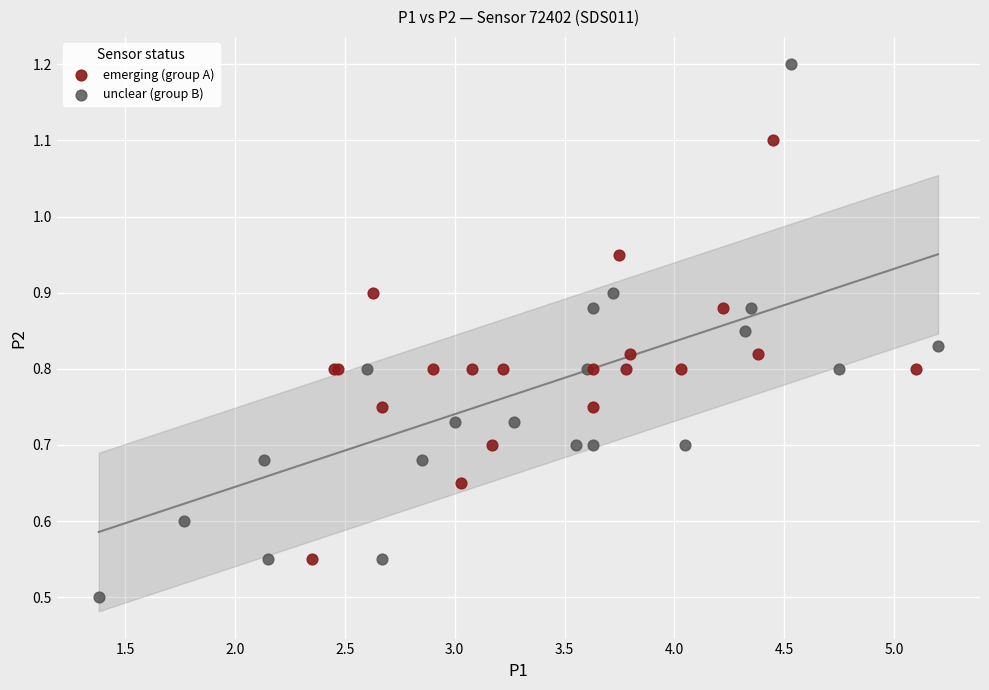

Which series contains the lowest Y value?

unclear (group B)